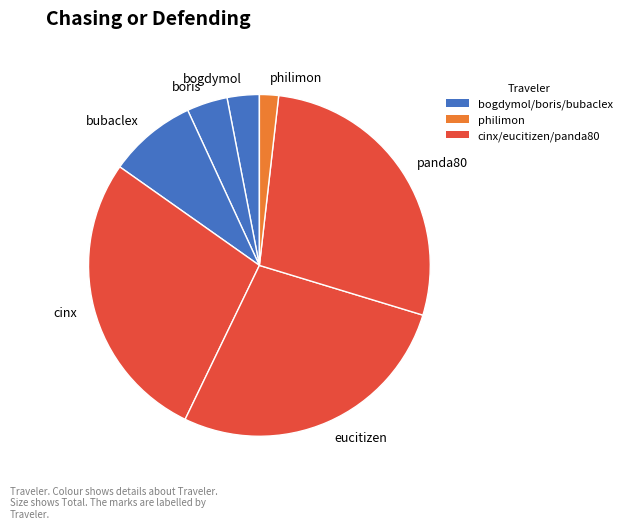

Is philimon the majority of the pie?

No